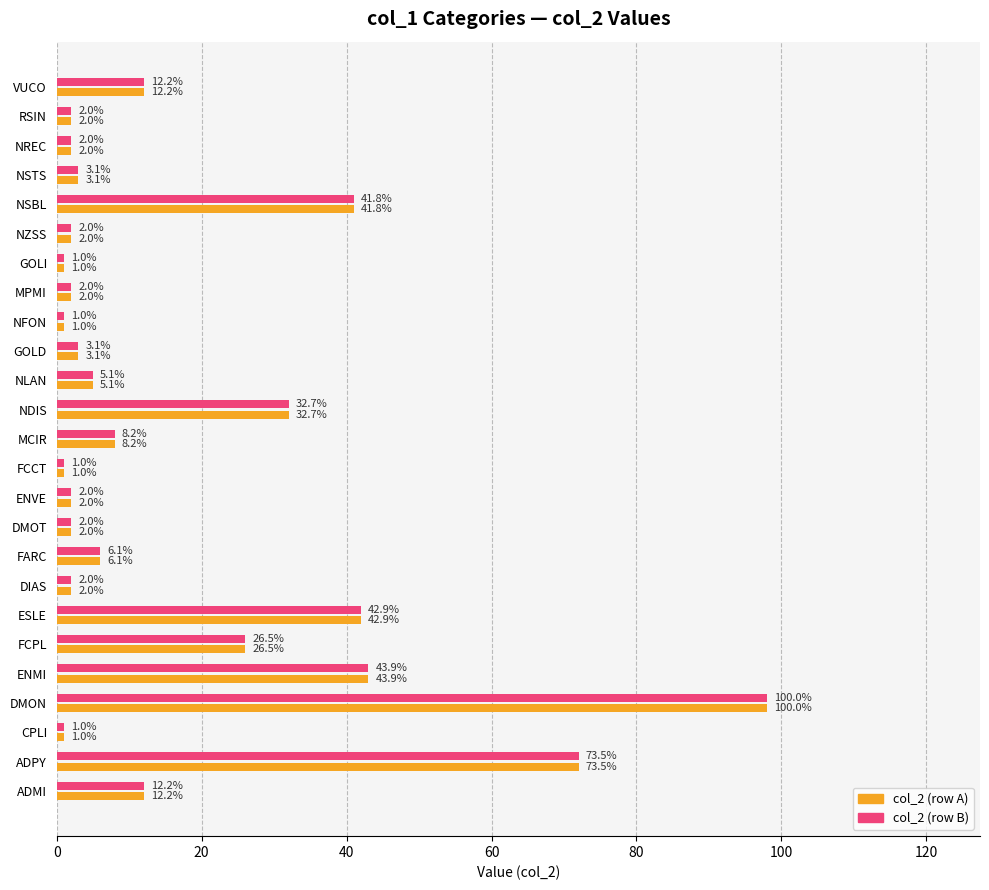

What is the total value across all series at GOLD?

6